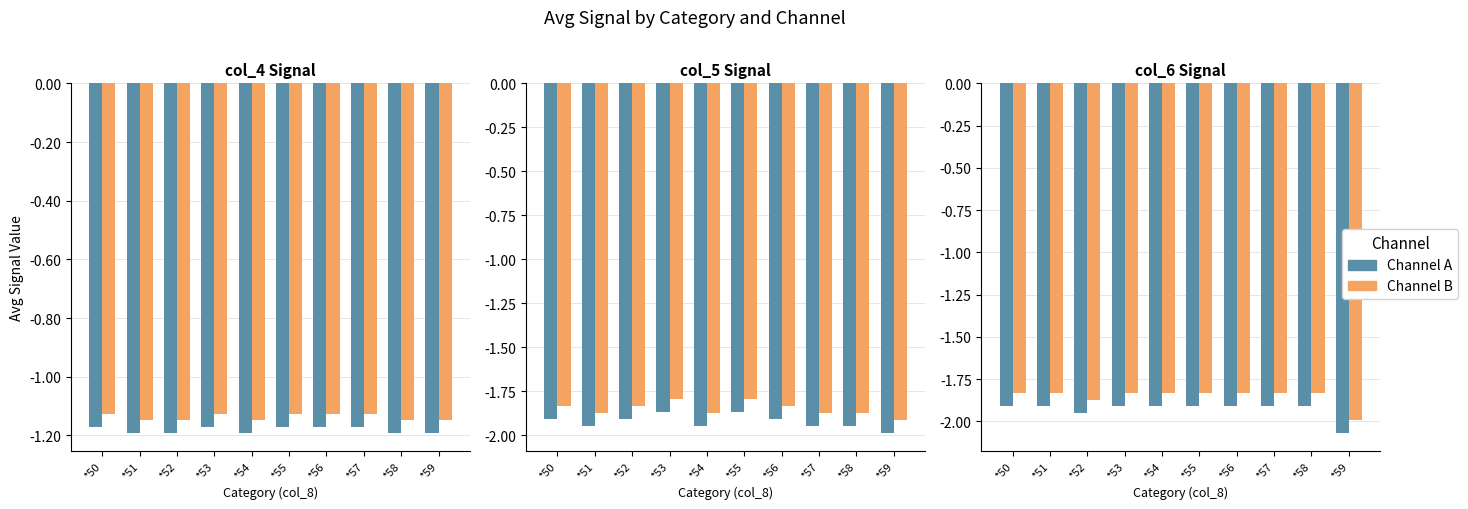

Between *51 and *58, which series saw the biggest shift?

Channel A